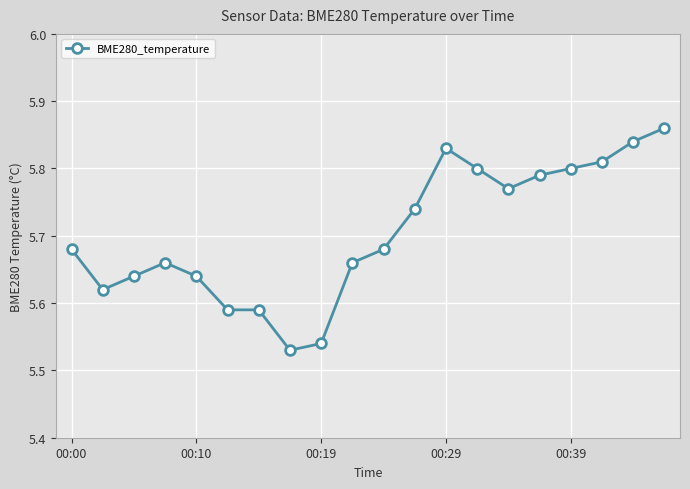

Count the values in the range 5 to 6.

20